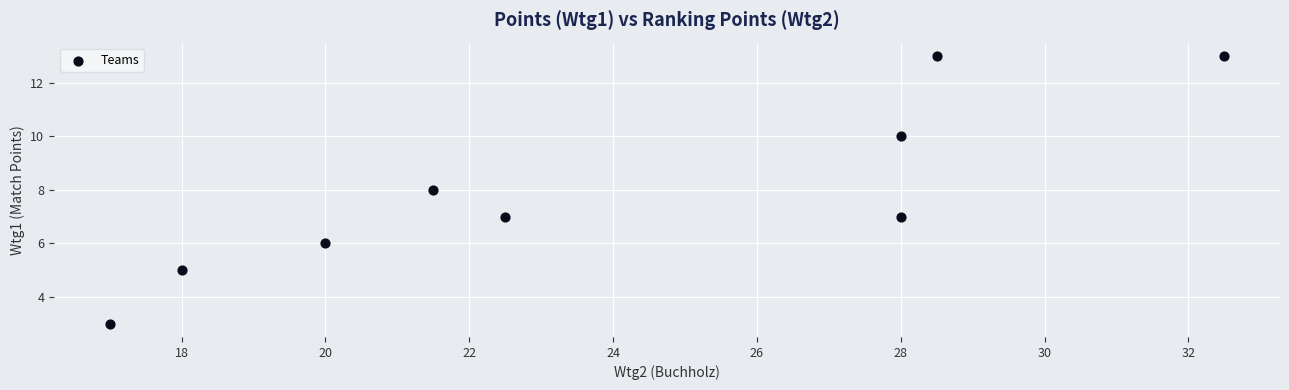

What is the average Y value?

8